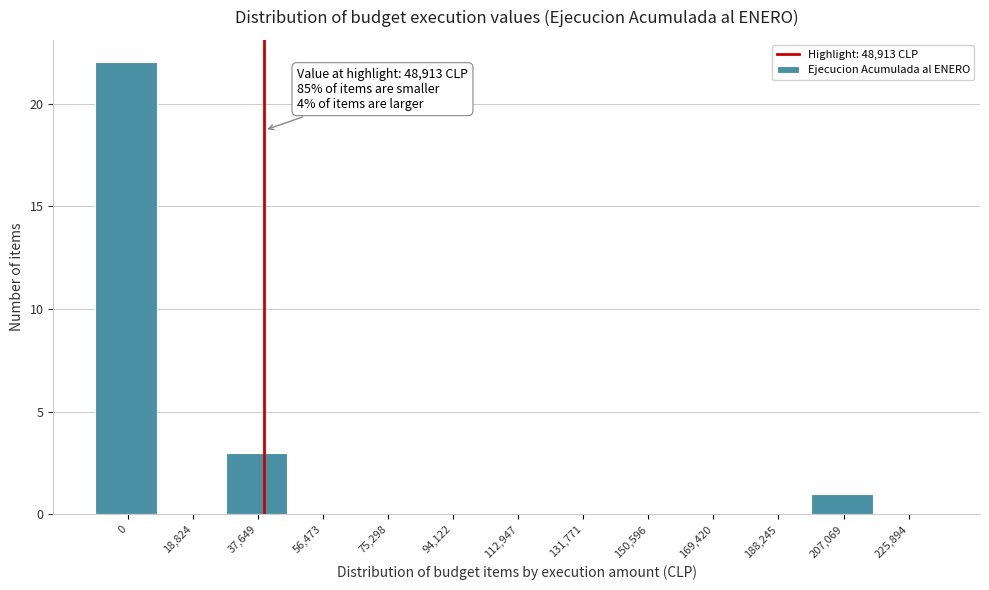

Reading left to right, extract all data points from this chart.

0=22	18,824=0	37,649=3	56,473=0	75,298=0	94,122=0	112,947=0	131,771=0	150,596=0	169,420=0	188,245=0	207,069=1	225,894=0